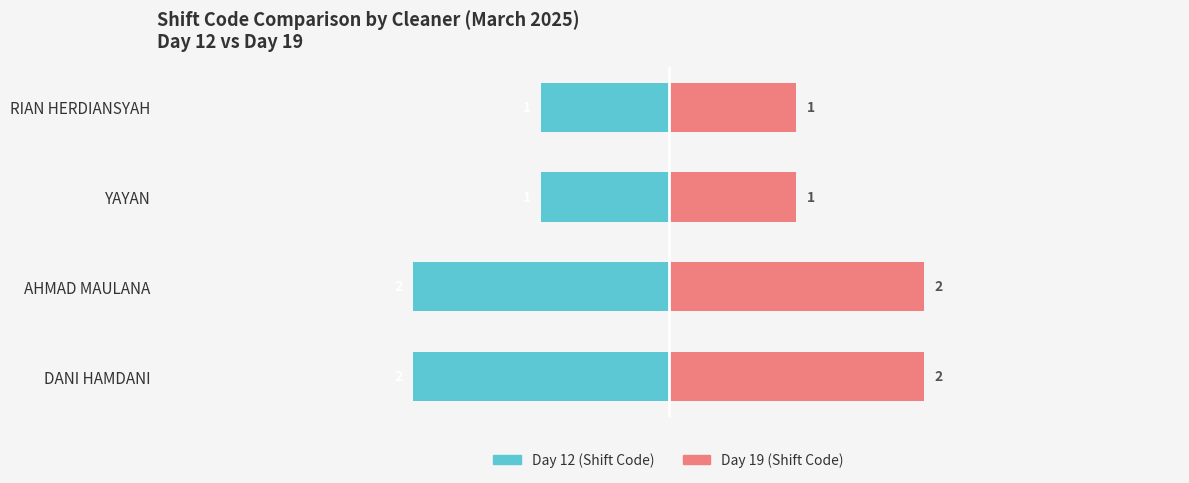

What is the sum of all Day 19 (Shift Code) values?

6